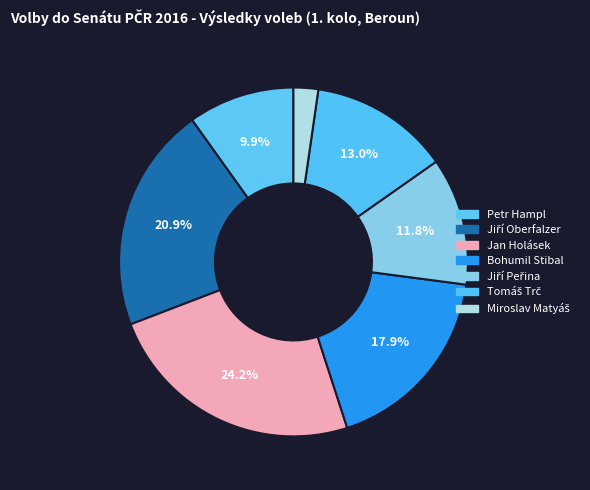

To the nearest percent, what is the average slice percentage?

14%